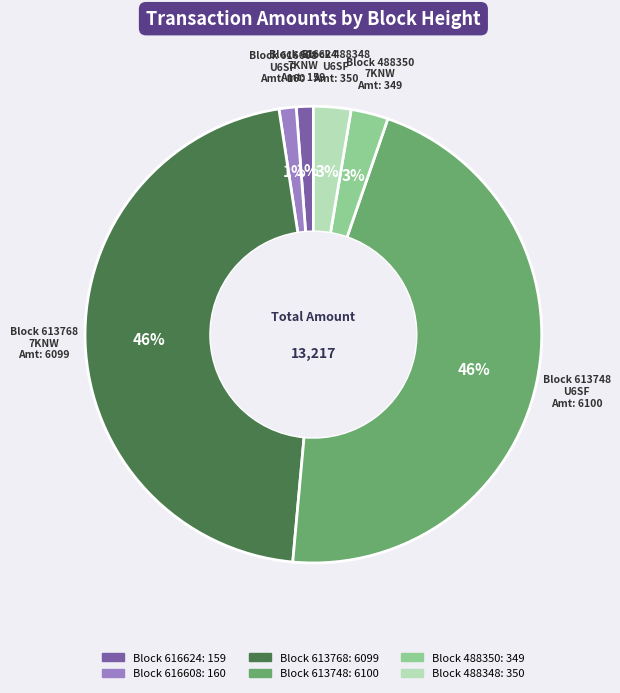

To the nearest percent, what percentage of the pie is Block 616608?

1%